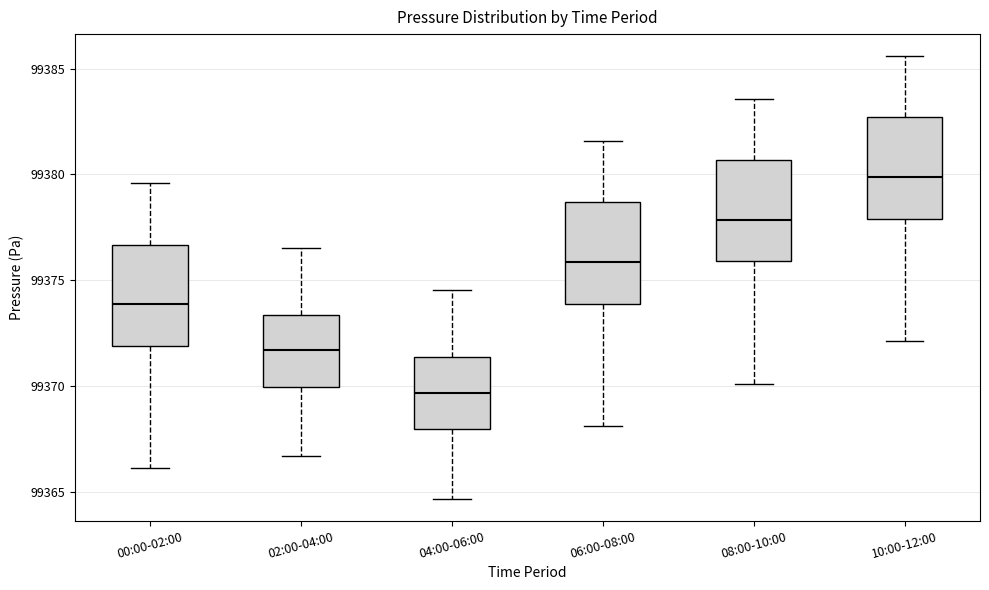

Reading left to right, transcribe this box plot: for each box, give where its median line is, the range the box spans, and where its two whiskers end, as read against the y-axis. The values are not printed on the chart, so give them approximately, as read against the axis.

00:00-02:00: median 99374.0, box 99372.0 to 99376.5, whiskers 99366.0 to 99379.5
02:00-04:00: median 99371.5, box 99370.0 to 99373.5, whiskers 99366.5 to 99376.5
04:00-06:00: median 99369.5, box 99368.0 to 99371.5, whiskers 99364.5 to 99374.5
06:00-08:00: median 99376.0, box 99374.0 to 99378.5, whiskers 99368.0 to 99381.5
08:00-10:00: median 99378.0, box 99376.0 to 99380.5, whiskers 99370.0 to 99383.5
10:00-12:00: median 99380.0, box 99378.0 to 99382.5, whiskers 99372.0 to 99385.5